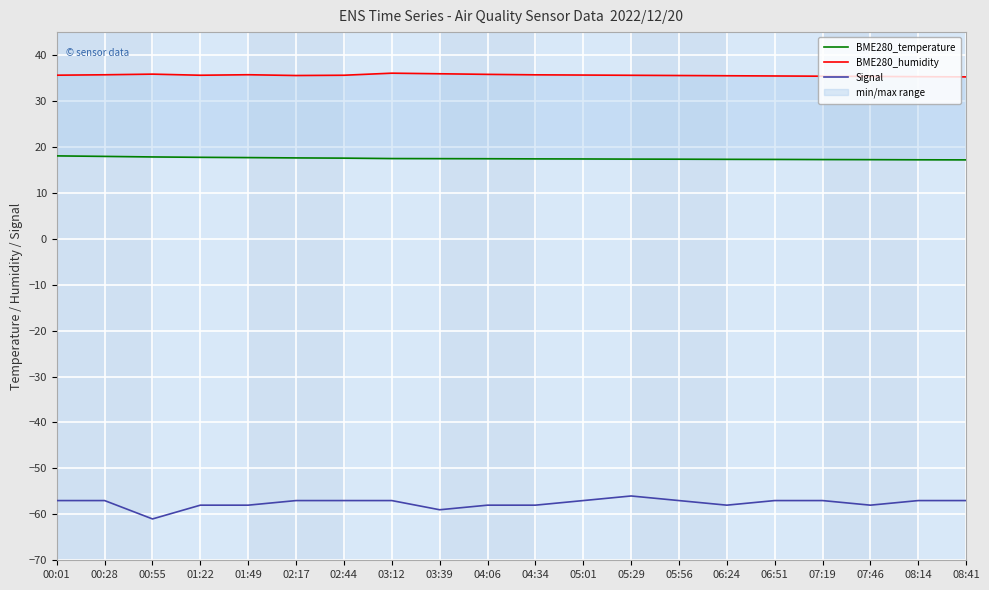

Read the BME280_temperature value at 05:01.

17.4